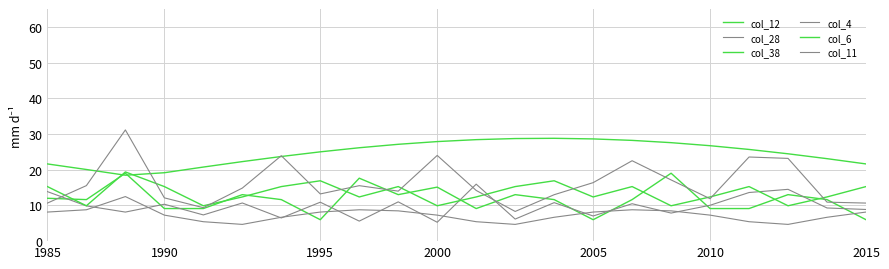

At how many categories does at least one series exceed 15?

22